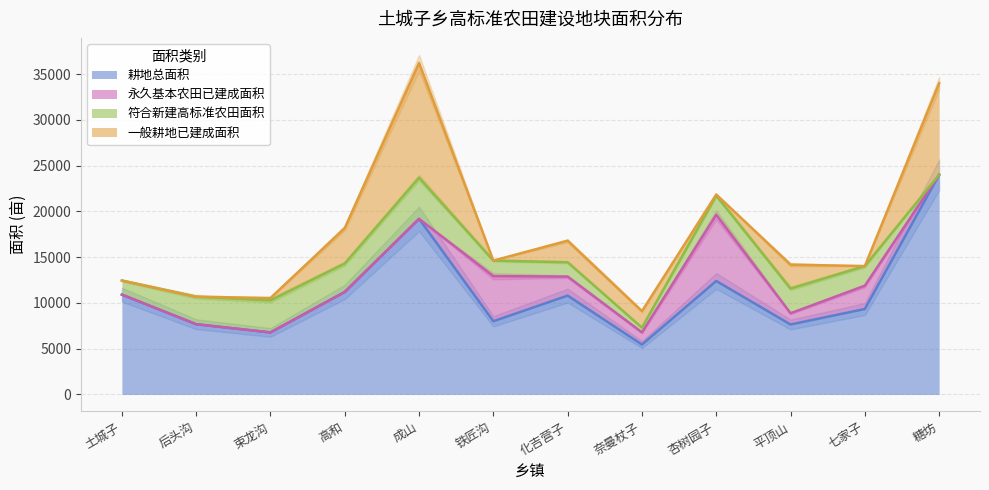

Read the 永久基本农田已建成面积 value at 铁匠沟.

4928.0